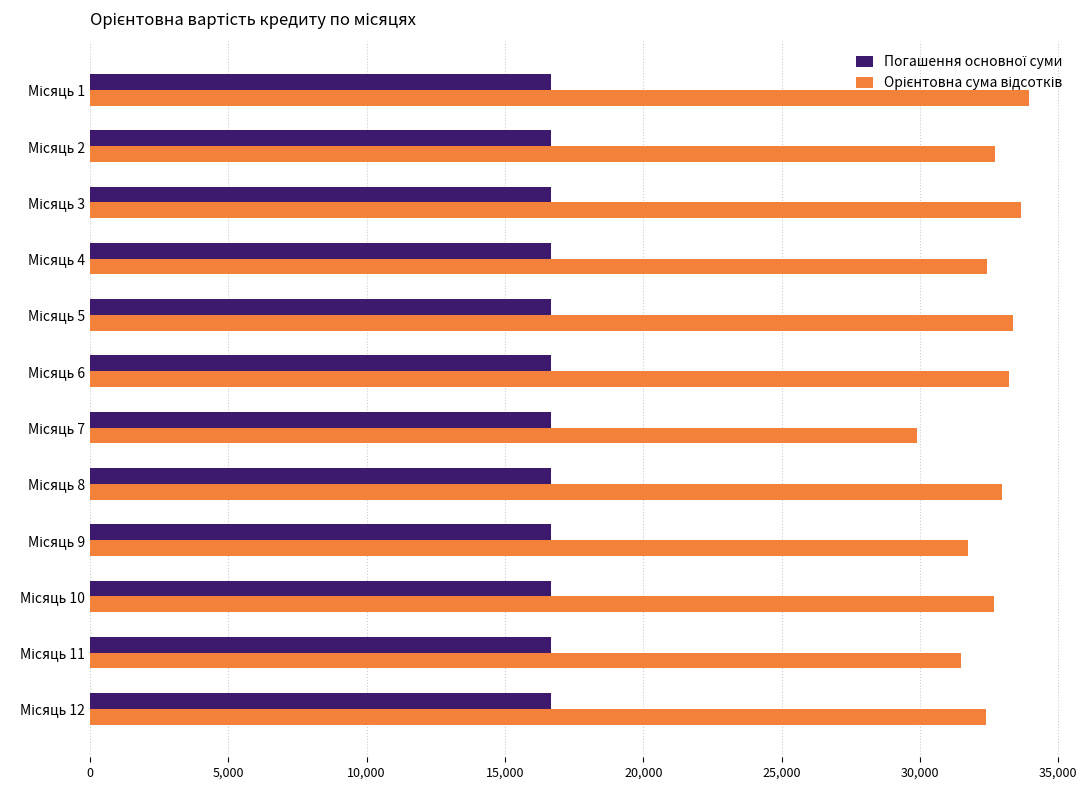

What is the maximum value shown in the chart?

33938.6